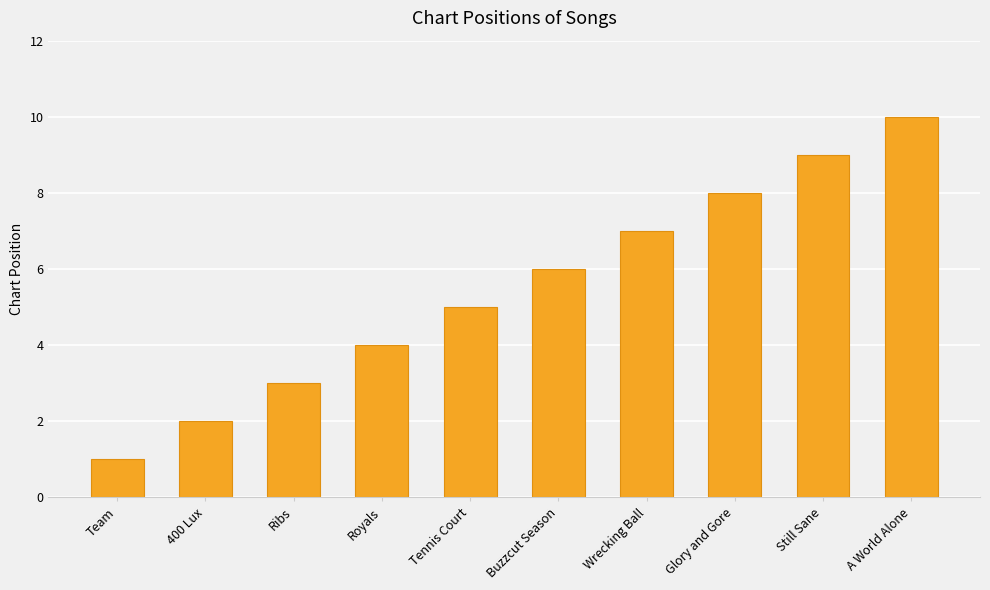

What is the sum of all values?

55